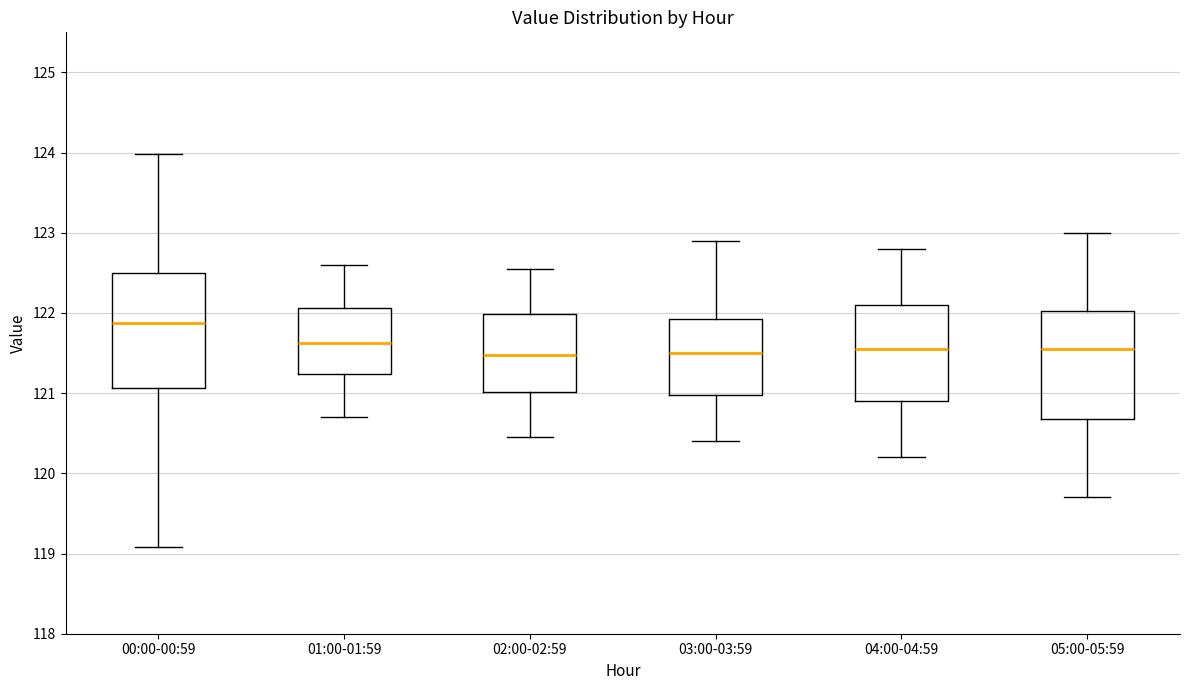

Reading left to right, read every box against the y-axis: the position of its median line, the range the box covers, and the ends of its whiskers. The values are not printed on the chart, so give them approximately, as read against the axis.

00:00-00:59: median 121.9, box 121.1 to 122.5, whiskers 119.1 to 124.0
01:00-01:59: median 121.6, box 121.2 to 122.1, whiskers 120.7 to 122.6
02:00-02:59: median 121.5, box 121.0 to 122.0, whiskers 120.5 to 122.6
03:00-03:59: median 121.5, box 121.0 to 121.9, whiskers 120.4 to 122.9
04:00-04:59: median 121.6, box 120.9 to 122.1, whiskers 120.2 to 122.8
05:00-05:59: median 121.6, box 120.7 to 122.0, whiskers 119.7 to 123.0